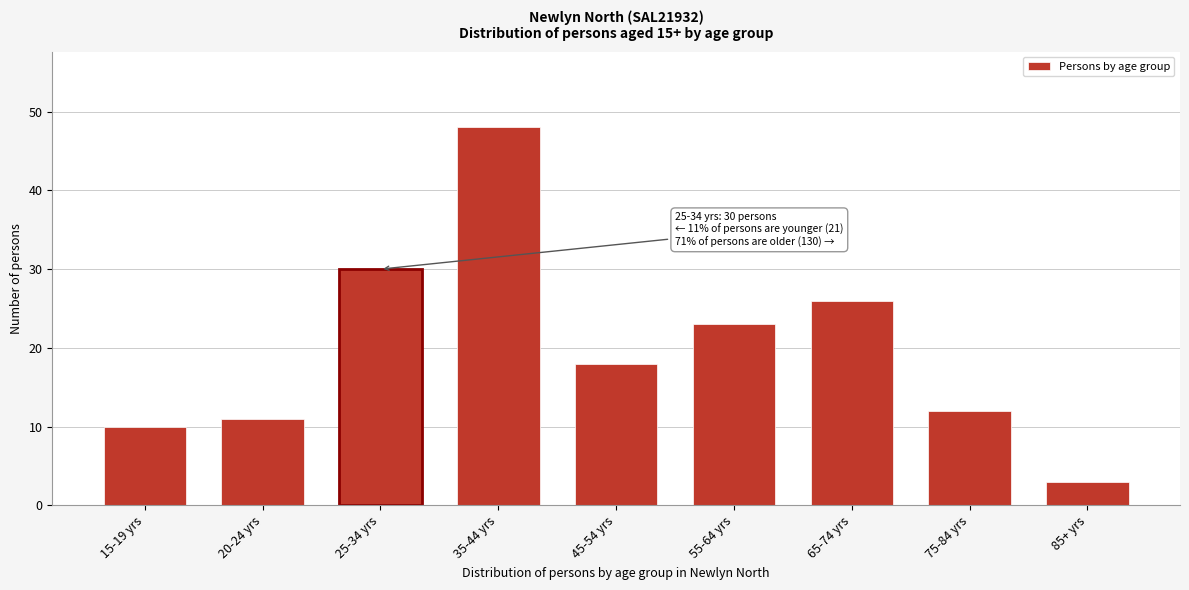

Reading left to right, what are all the values shown in this chart?

10	11	30	48	18	23	26	12	3